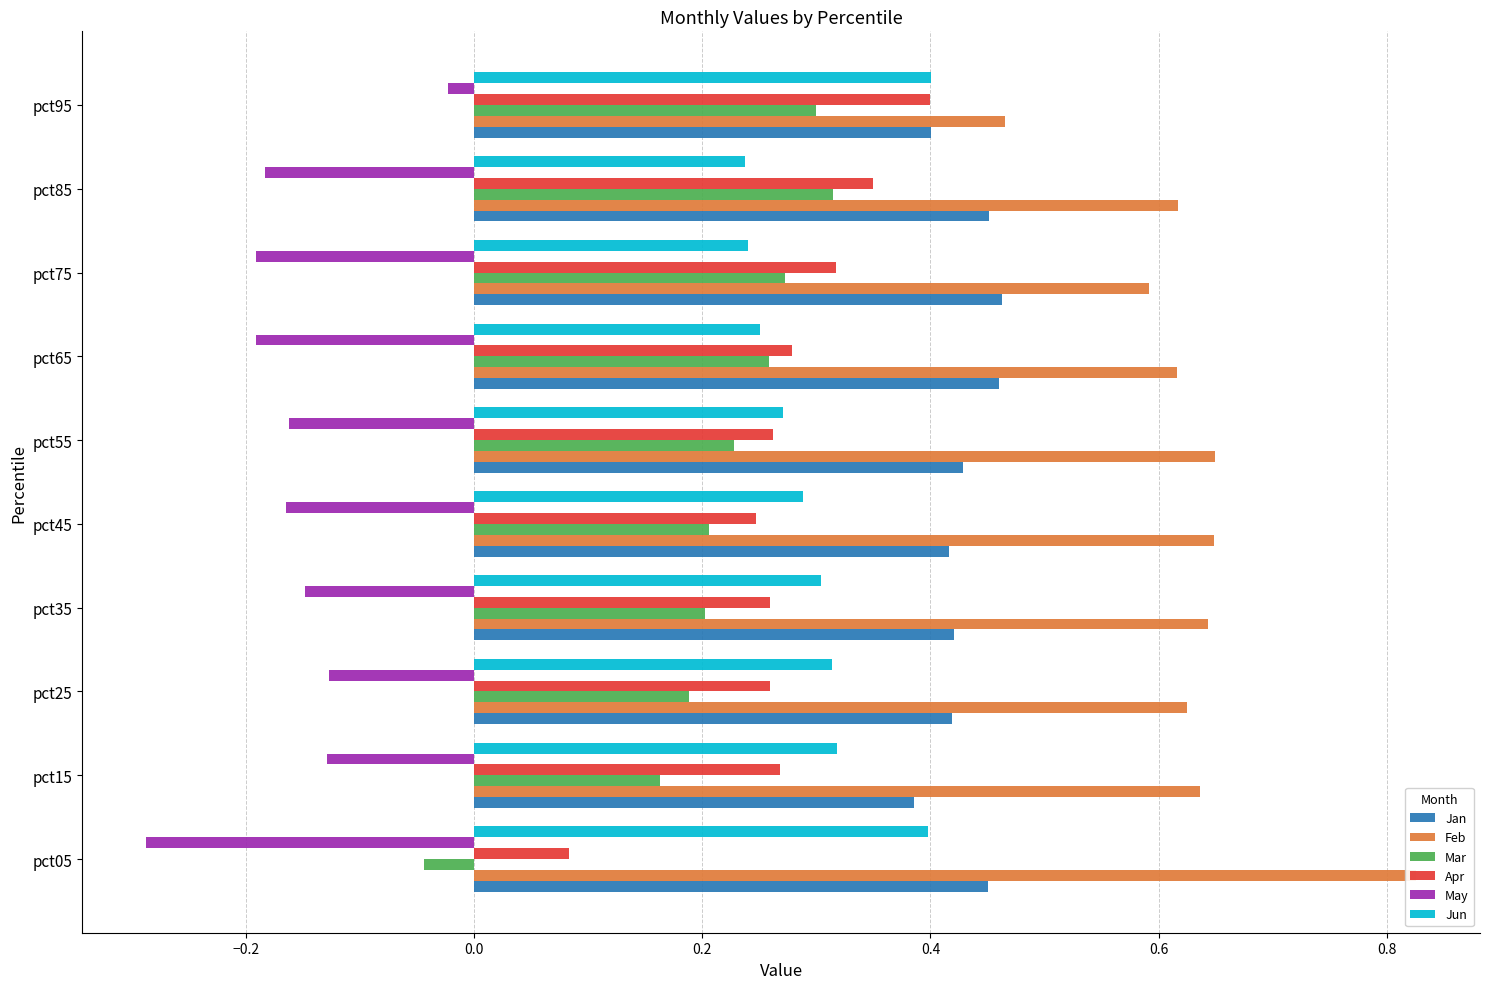

How many groups of bars are there?

10